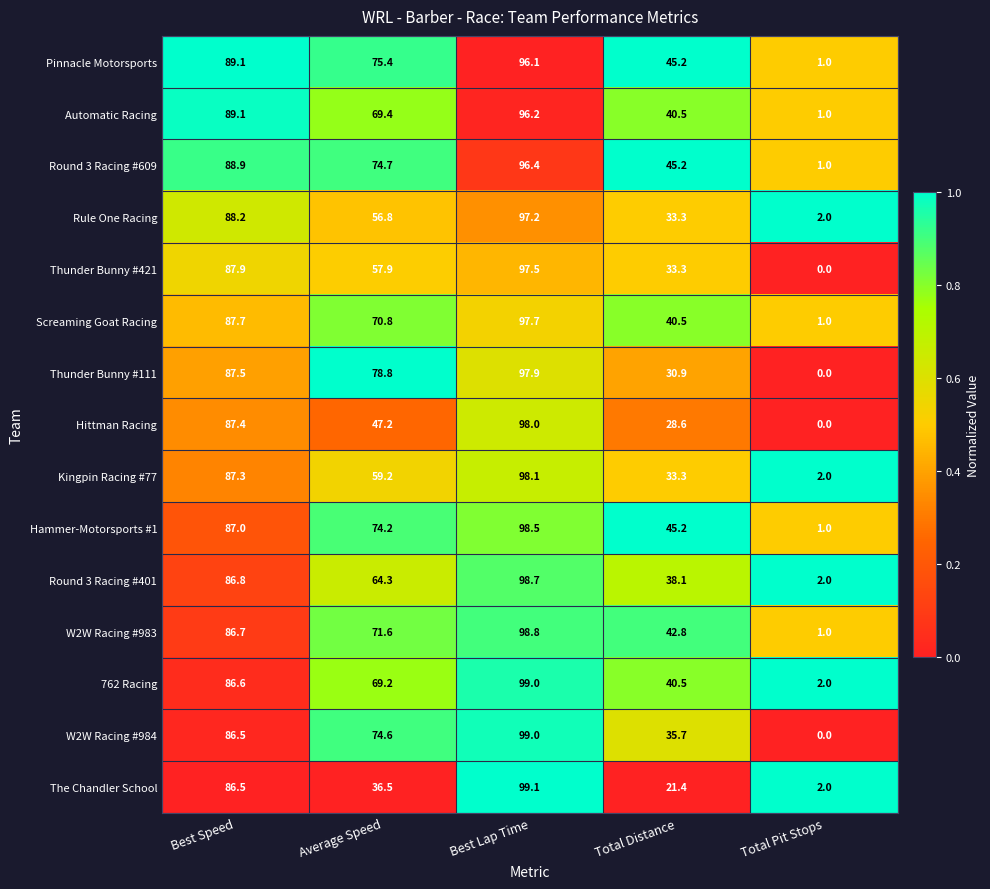

Which label corresponds to the largest value in the chart?

Best Lap Time